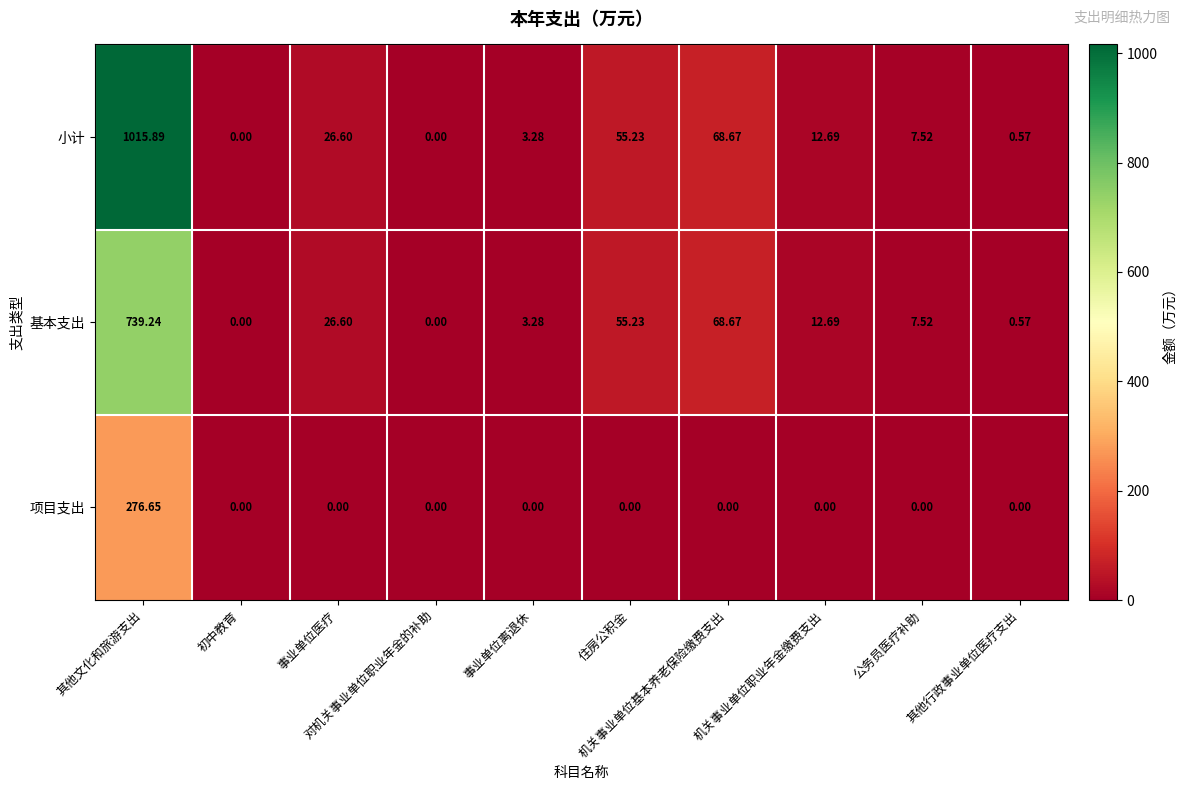

Which series has the largest total across all categories?

小计